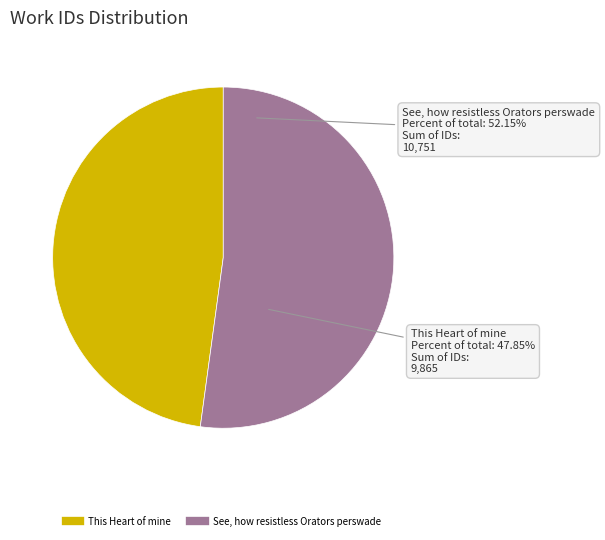

To the nearest percent, what portion does This Heart of mine represent?

48%